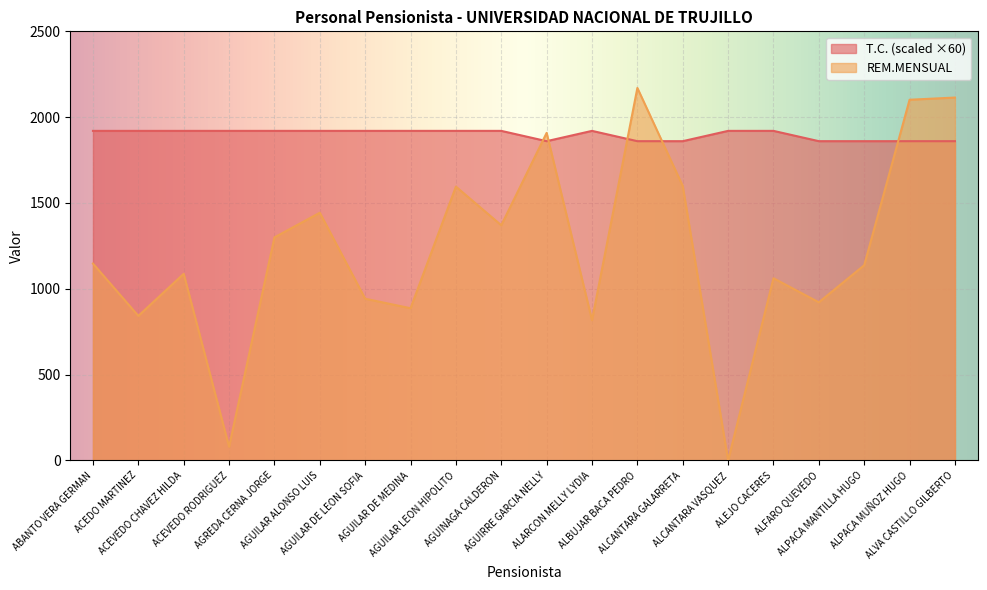

How many positive values does the REM.MENSUAL series have?

19